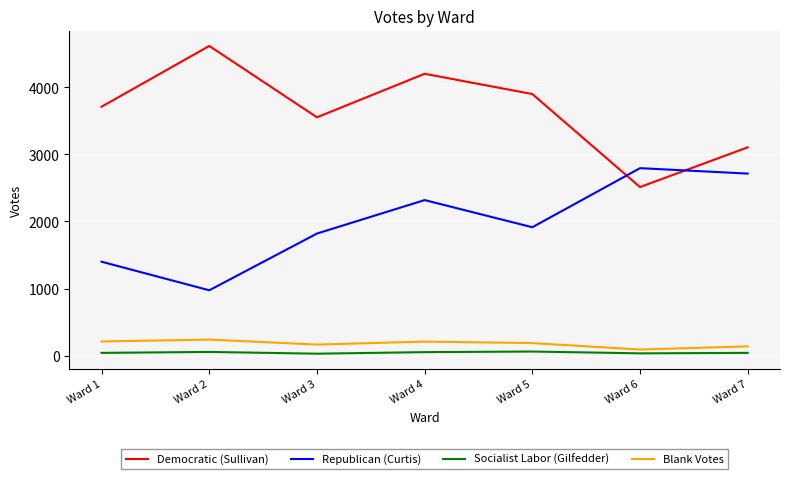

Count the number of categories in the chart.

7